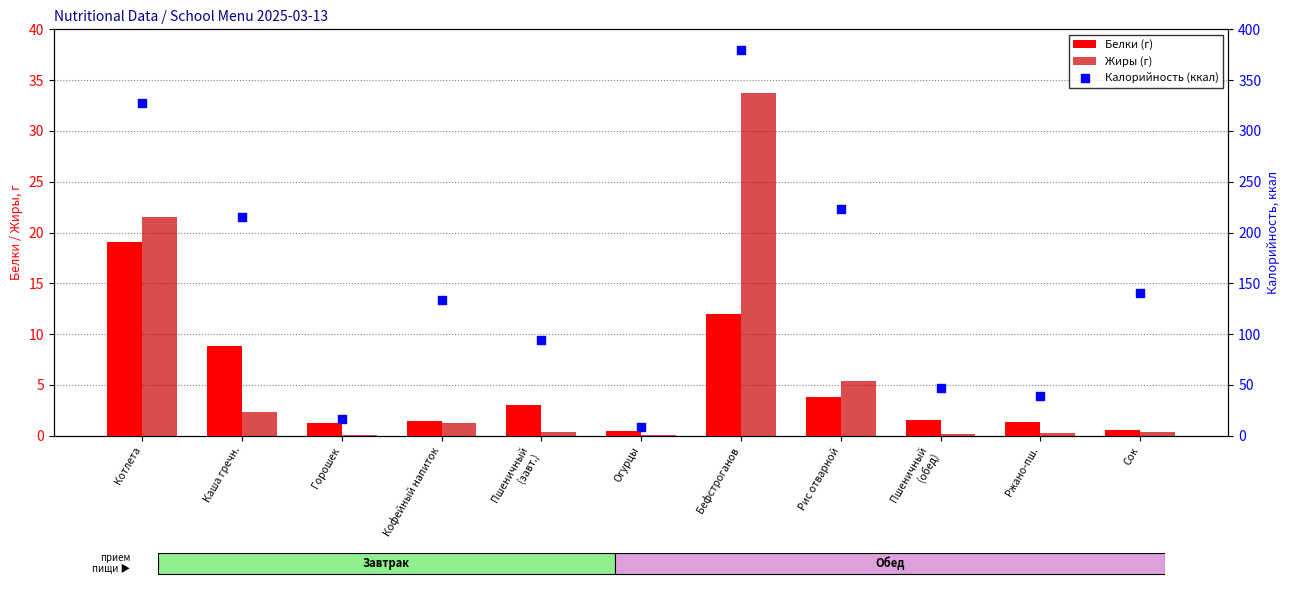

At which category is the sum across all series the highest?

Бефстроганов